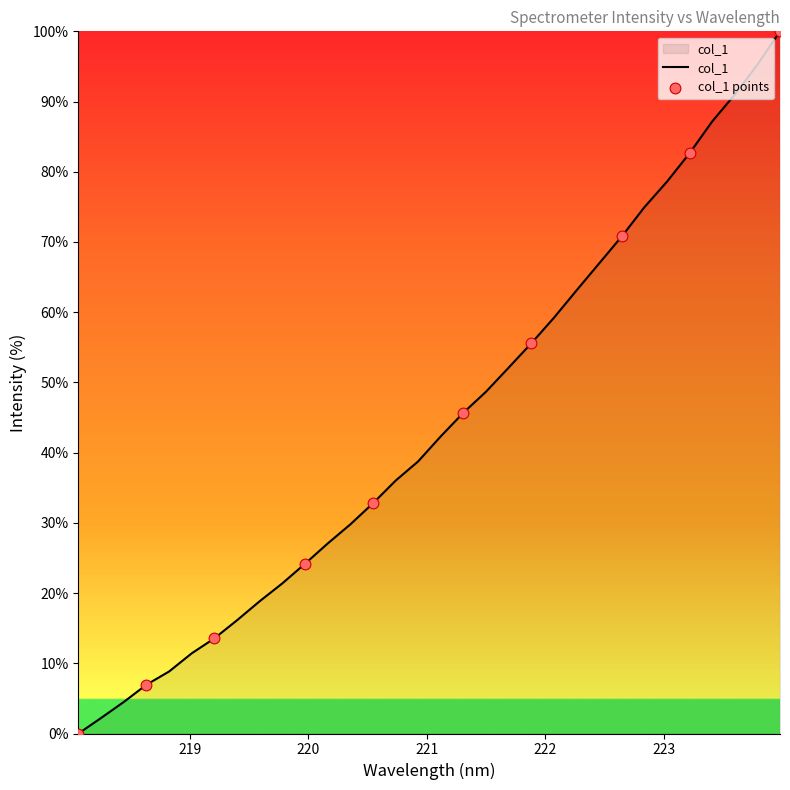

What is the greatest value displayed?

100.0